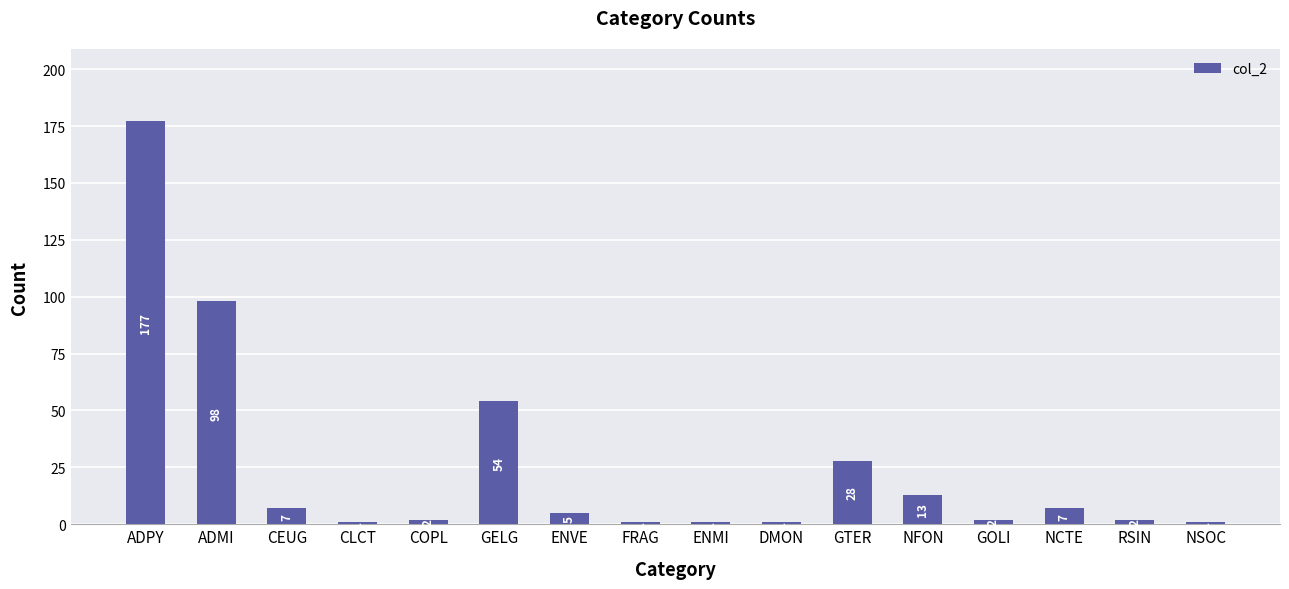

What is the greatest value displayed?

177